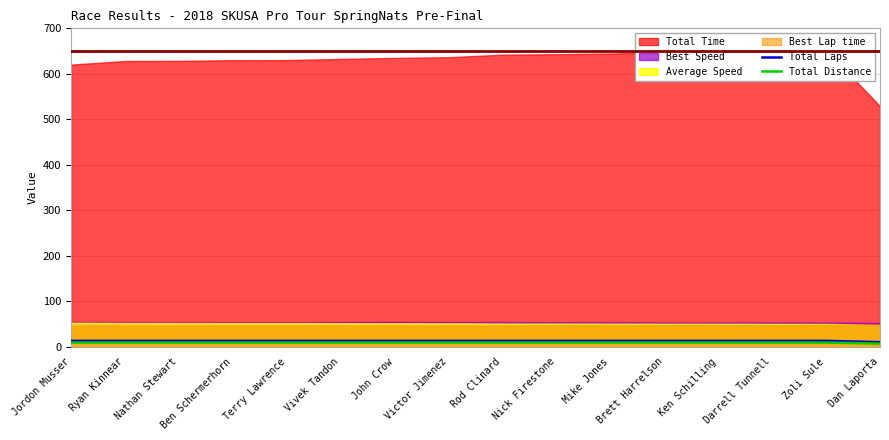

What is the label of the 7th point from the right?

Nick Firestone